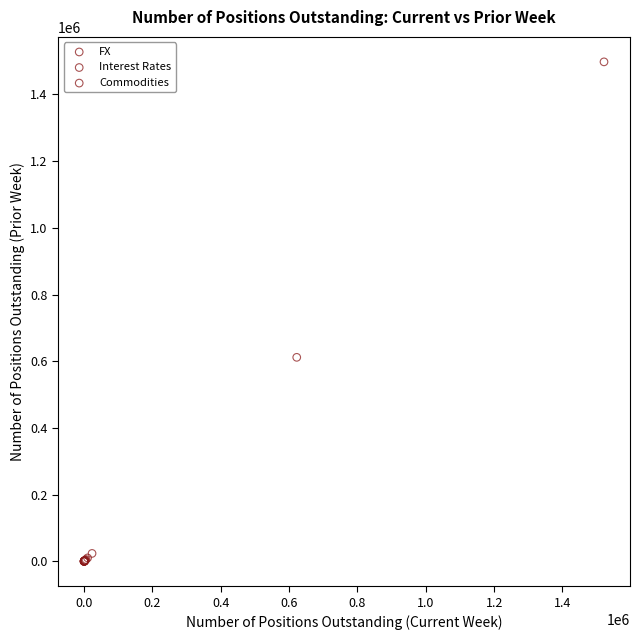

What are all the series names shown in the legend?

FX, Interest Rates, Commodities